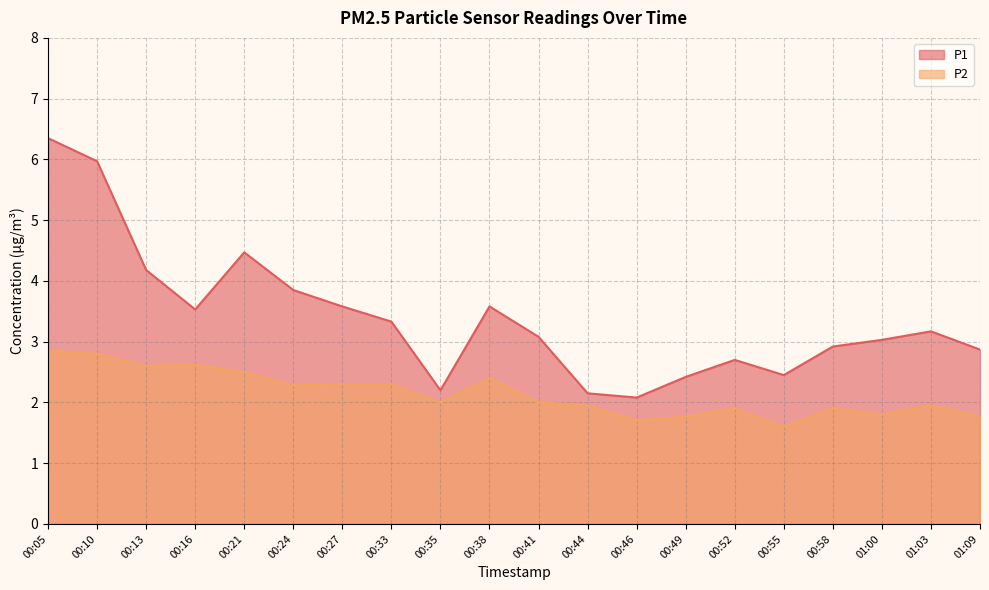

Which series has the largest total across all categories?

P1